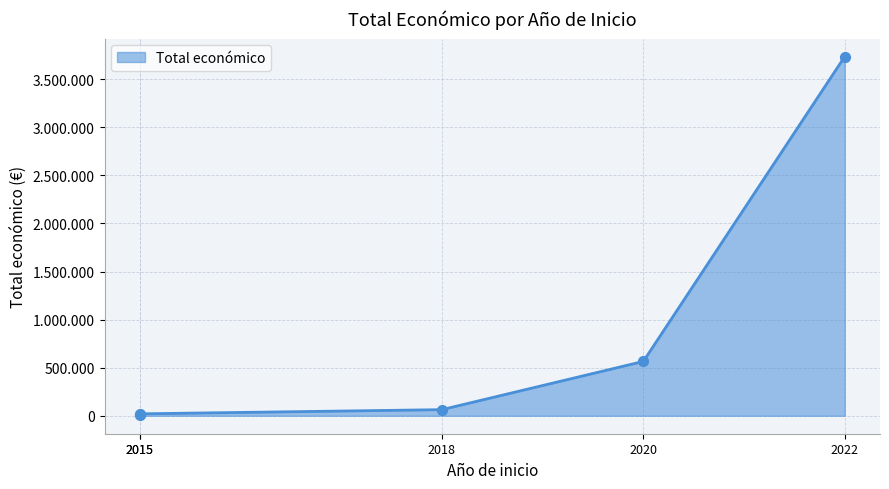

Which has a higher value, 2018 or 2020?

2020